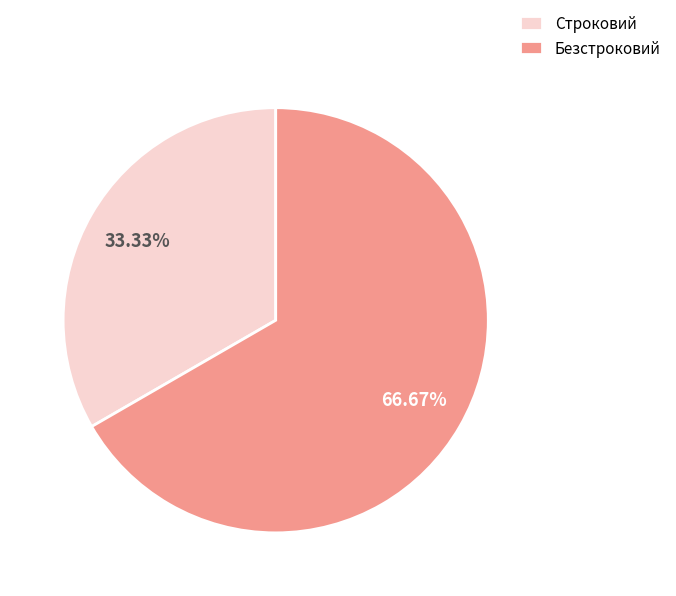

What is the largest slice in the pie chart?

Безстроковий